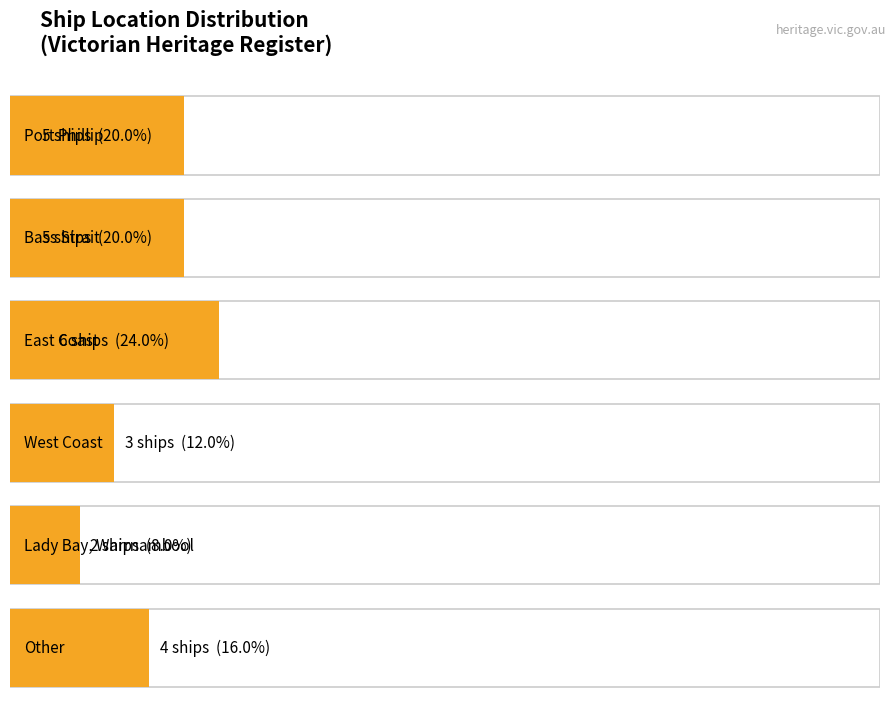

What is the label of the 1st bar from the left?

Port Phillip